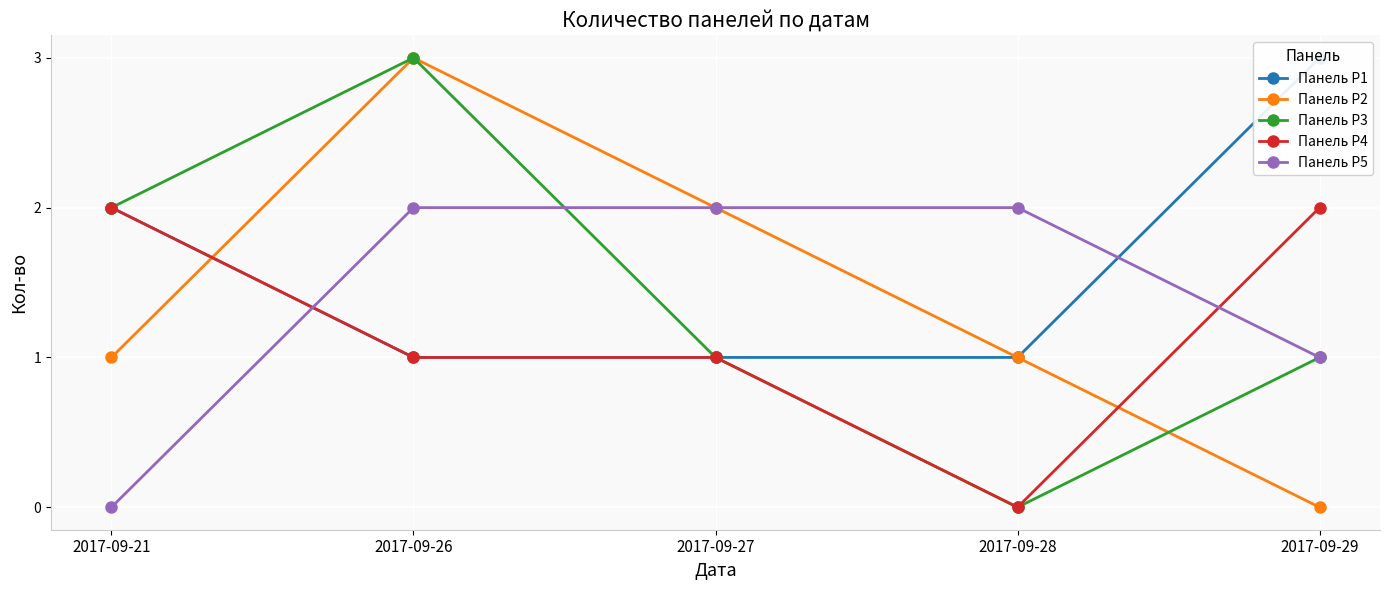

What is the difference between the Панель Р2 values at 2017-09-27 and 2017-09-29?

2